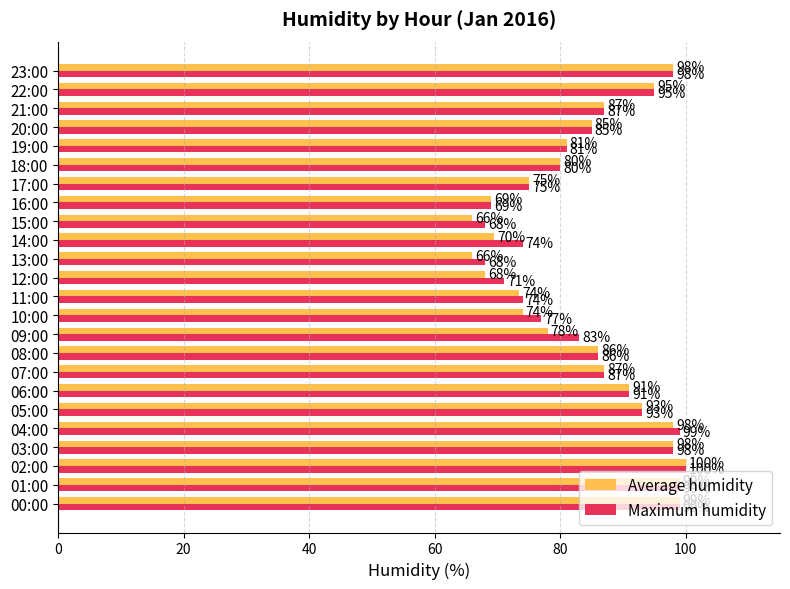

Count the number of categories in the chart.

24